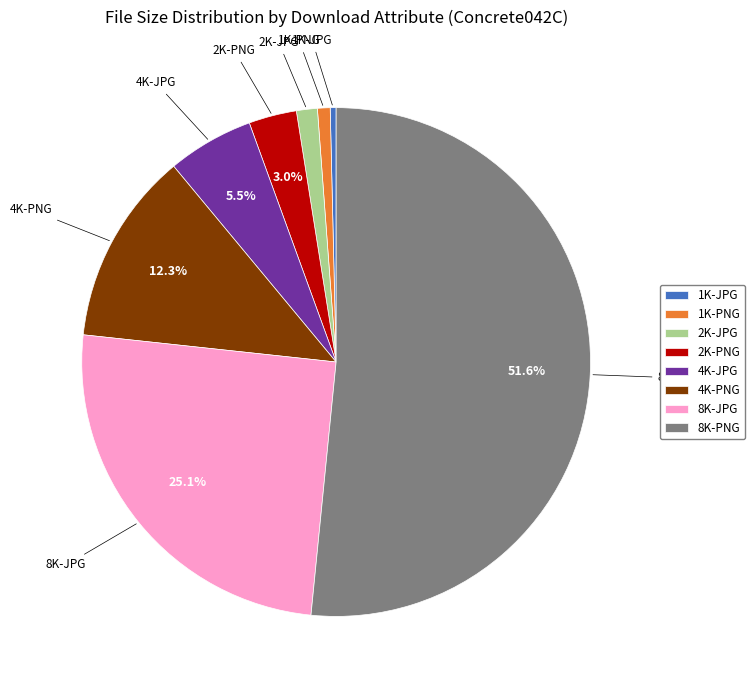

To the nearest percent, what portion does 8K-PNG represent?

52%